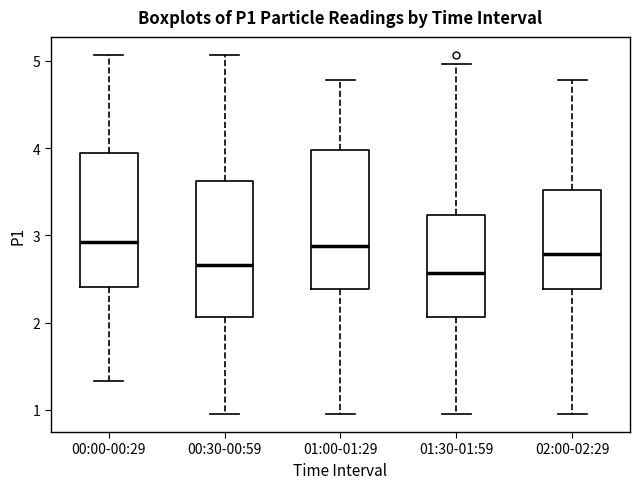

Reading left to right, read every box against the y-axis: the position of its median line, the range the box covers, and the ends of its whiskers. The values are not printed on the chart, so give them approximately, as read against the axis.

00:00-00:29: median 2.9, box 2.4 to 3.9, whiskers 1.3 to 5.1
00:30-00:59: median 2.7, box 2.1 to 3.6, whiskers 1.0 to 5.1
01:00-01:29: median 2.9, box 2.4 to 4.0, whiskers 1.0 to 4.8
01:30-01:59: median 2.6, box 2.1 to 3.2, whiskers 1.0 to 5.0
02:00-02:29: median 2.8, box 2.4 to 3.5, whiskers 1.0 to 4.8